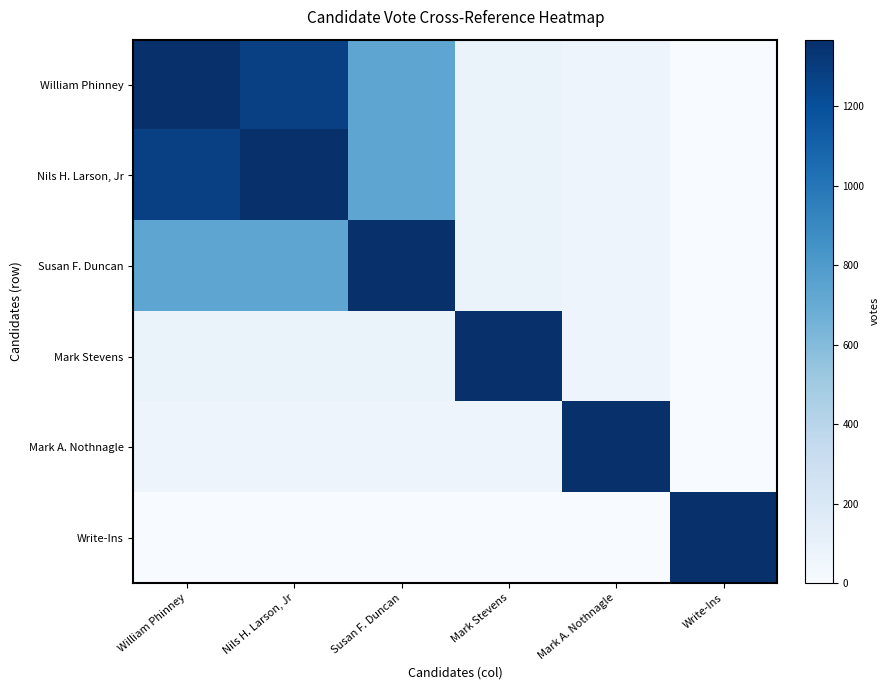

What is the maximum value shown in the chart?

1367